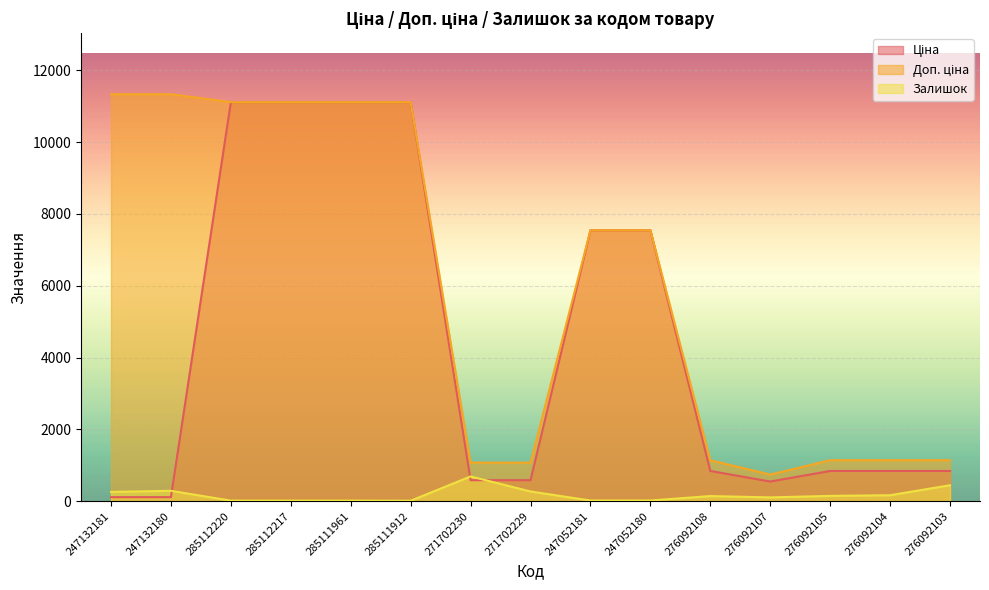

True or false: Доп. ціна and Ціна cross at least once.

False